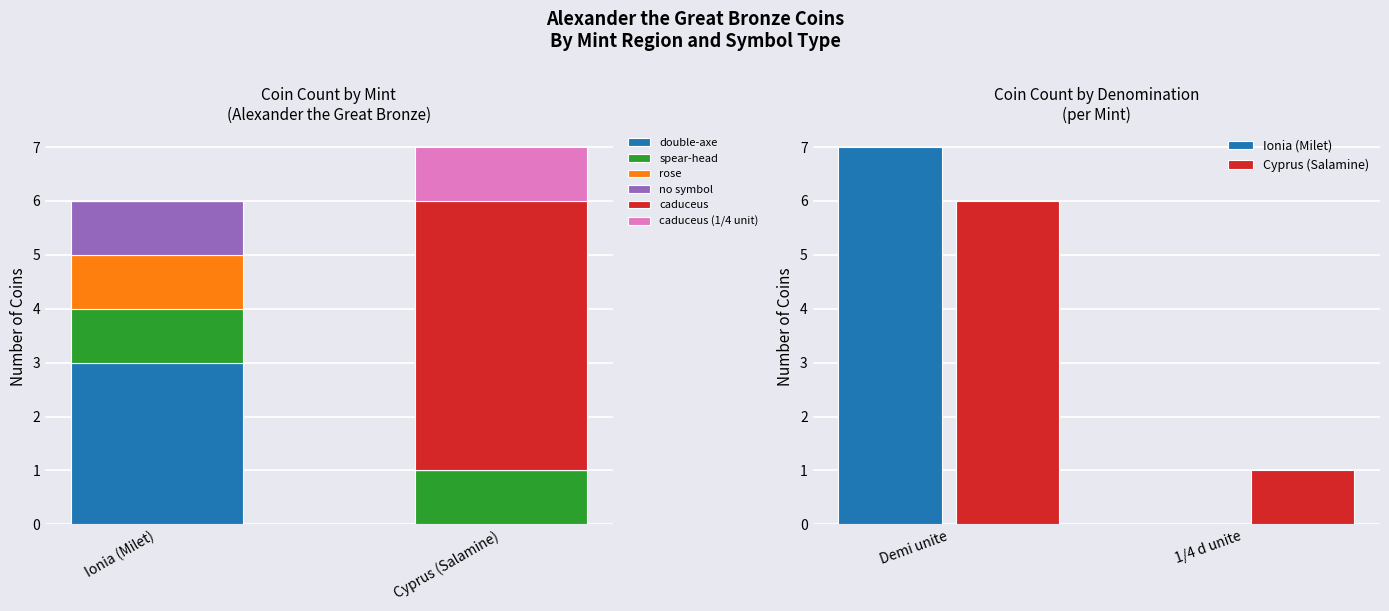

The double-axe series shows 0 at Cyprus (Salamine). True or false?

True